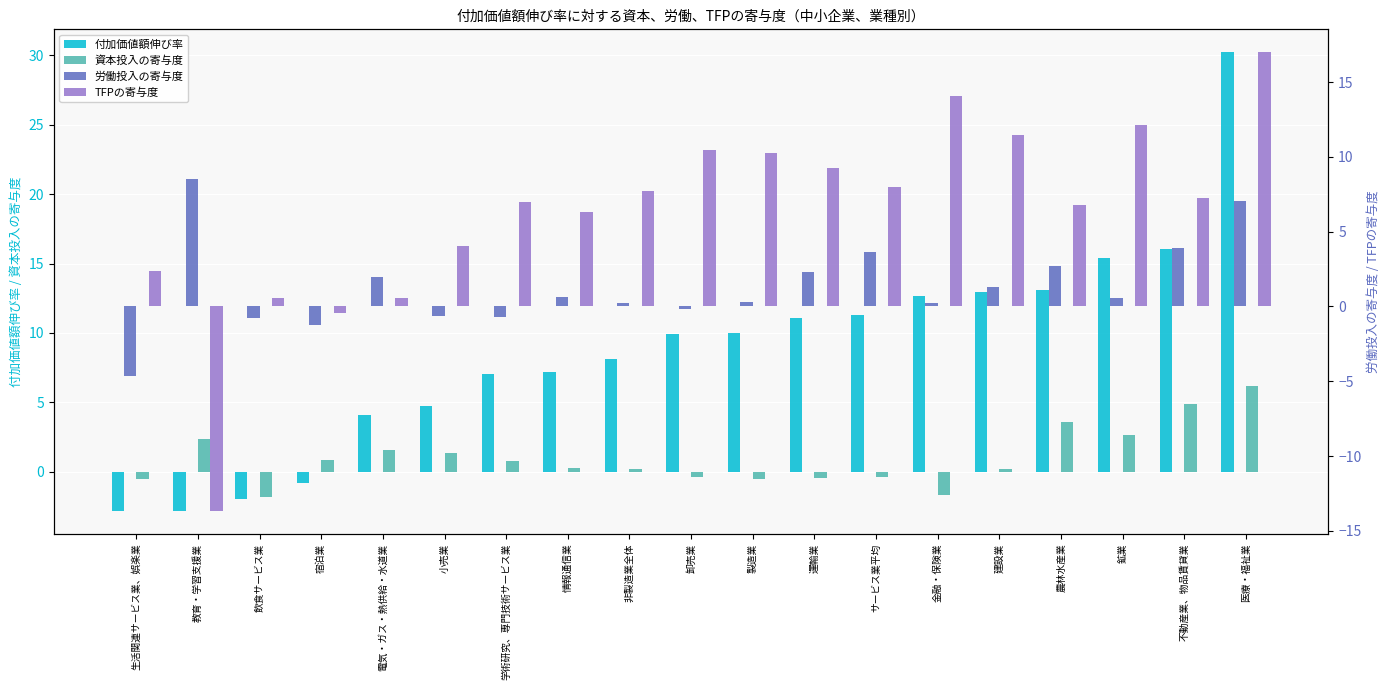

What is the average value of the 労働投入の寄与度 series?

1.3